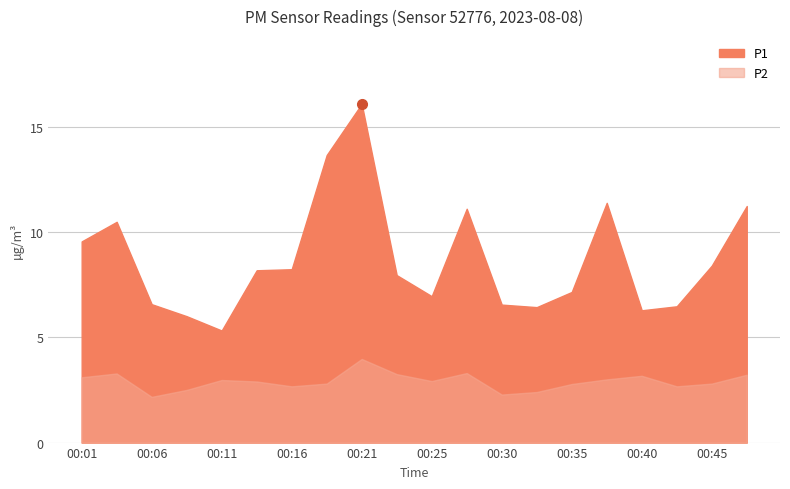

Which series has the largest range (max minus min)?

P1